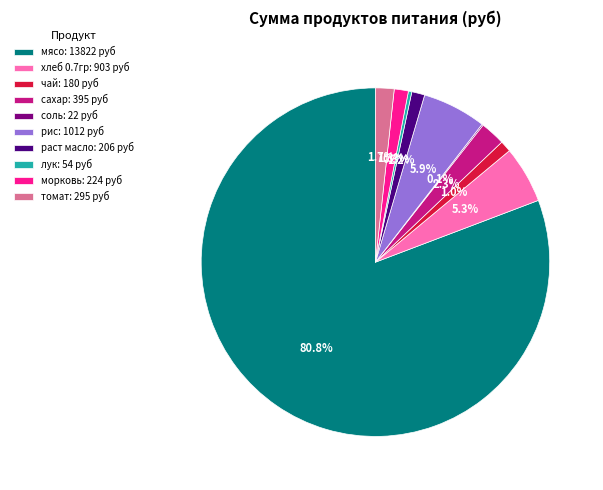

The чай slice represents 1% of the pie. True or false?

True